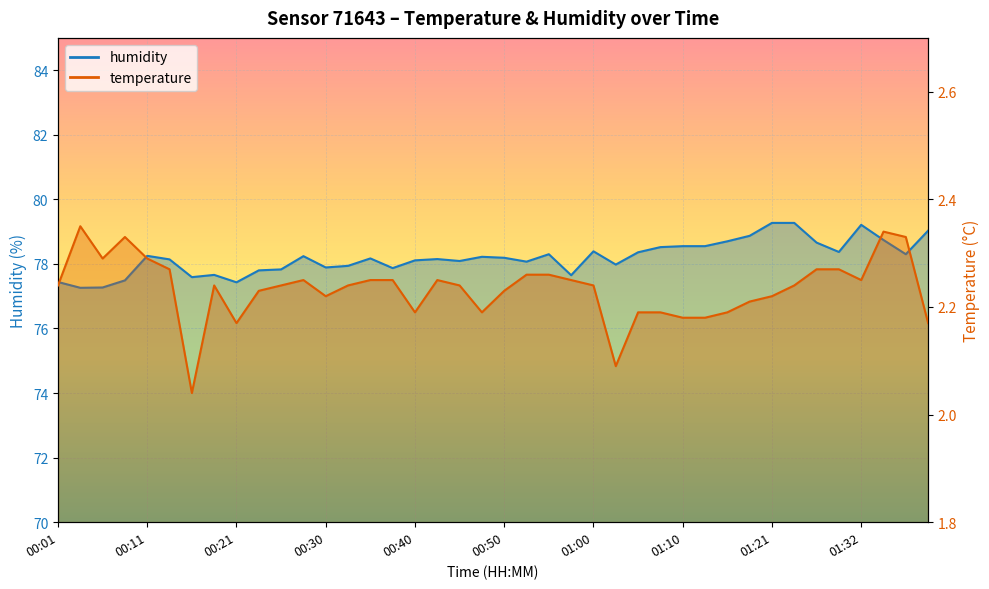

What is the label of the 35th point from the right?

00:13